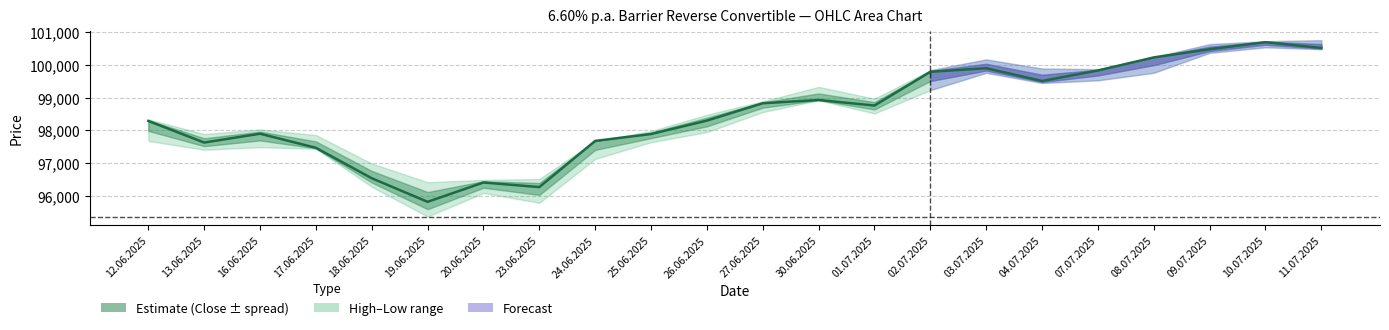

True or false: the data shows 52580 at 12.06.2025.

False